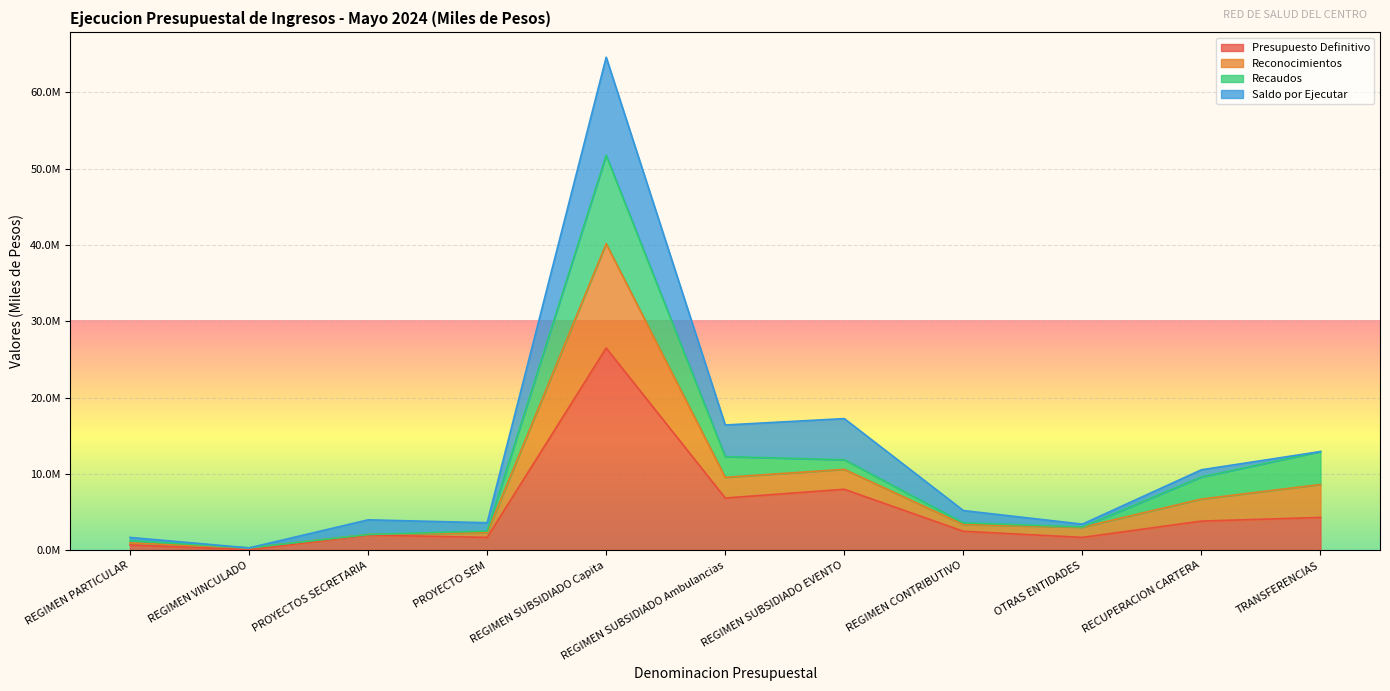

The value of Reconocimientos at REGIMEN CONTRIBUTIVO is 5904028.3. True or false?

False